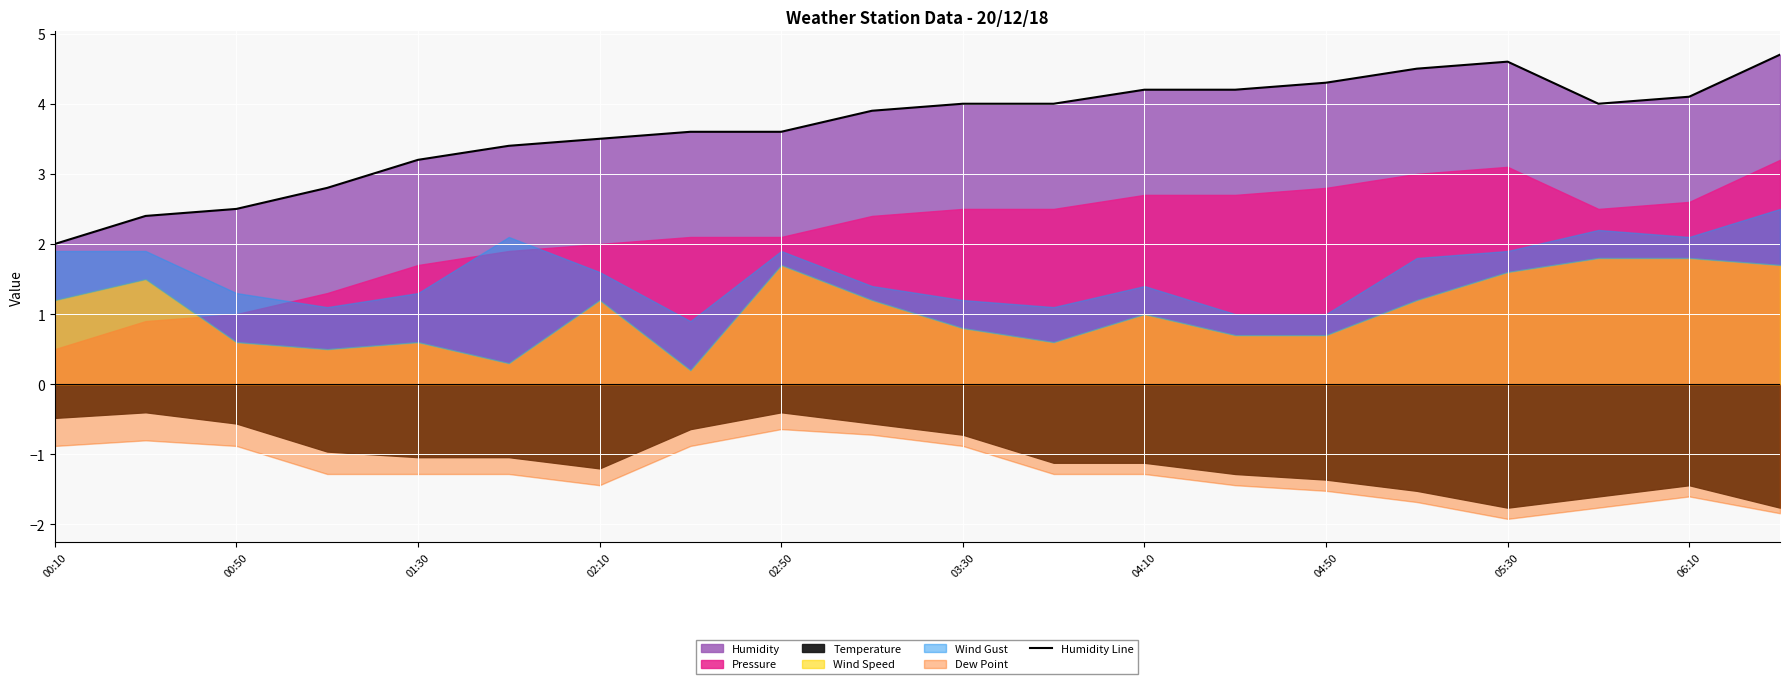

What is the minimum value for Humidity Line?

2.0